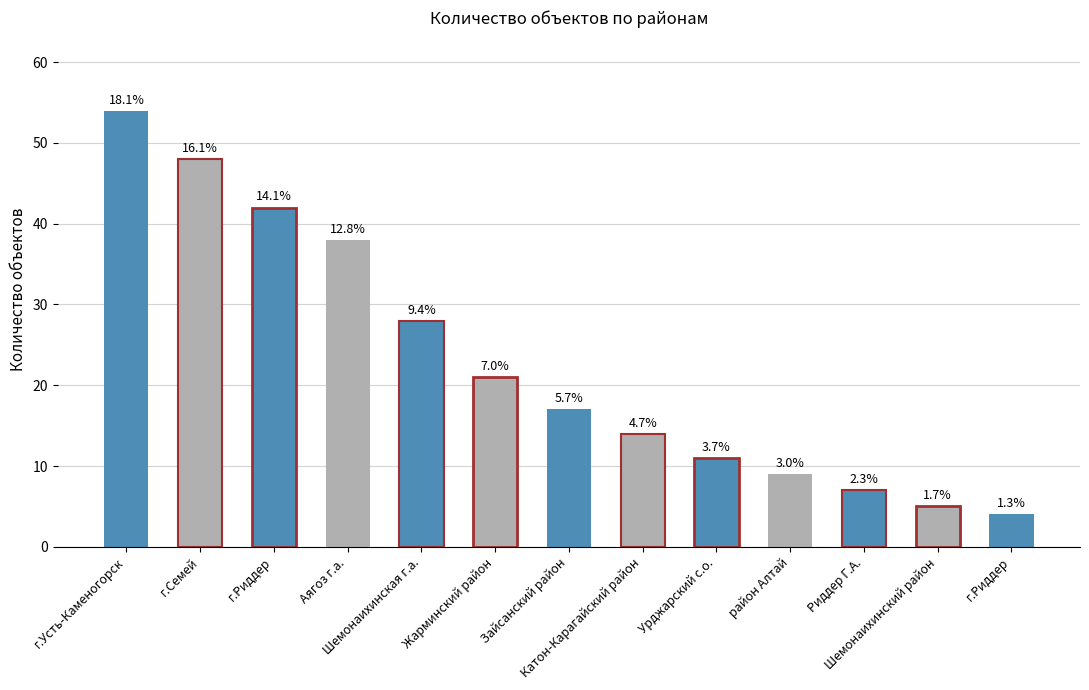

List the labels in order of value, largest first.

г.Усть-Каменогорск, г.Семей, г.Риддер, Аягоз г.а., Шемонаихинская г.а., Жарминский район, Зайсанский район, Катон-Карагайский район, Урджарский с.о., район Алтай, Риддер Г.А., Шемонаихинский район, г.Риддер